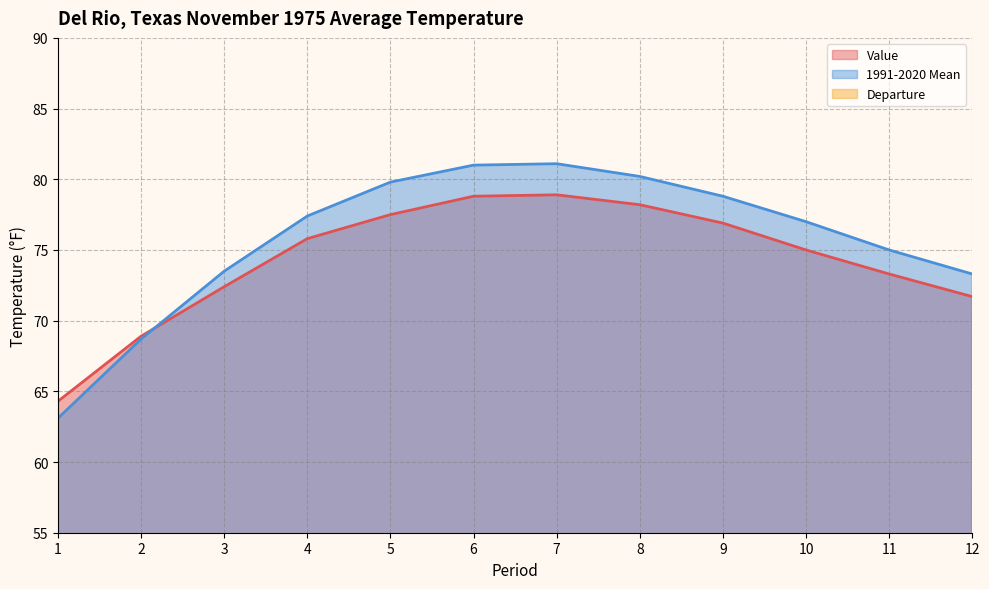

What is the difference between the maximum and minimum values in the Value series?

14.6